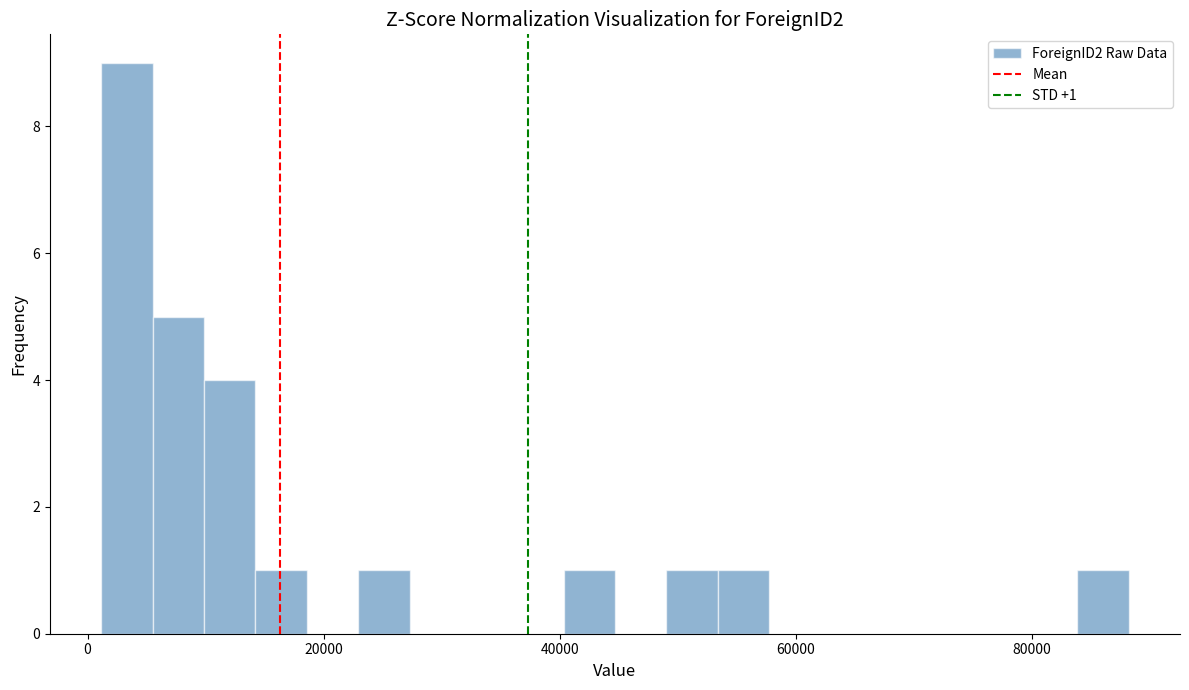

Read against the x-axis, roughly where is the centre of the tallest bar?

4000